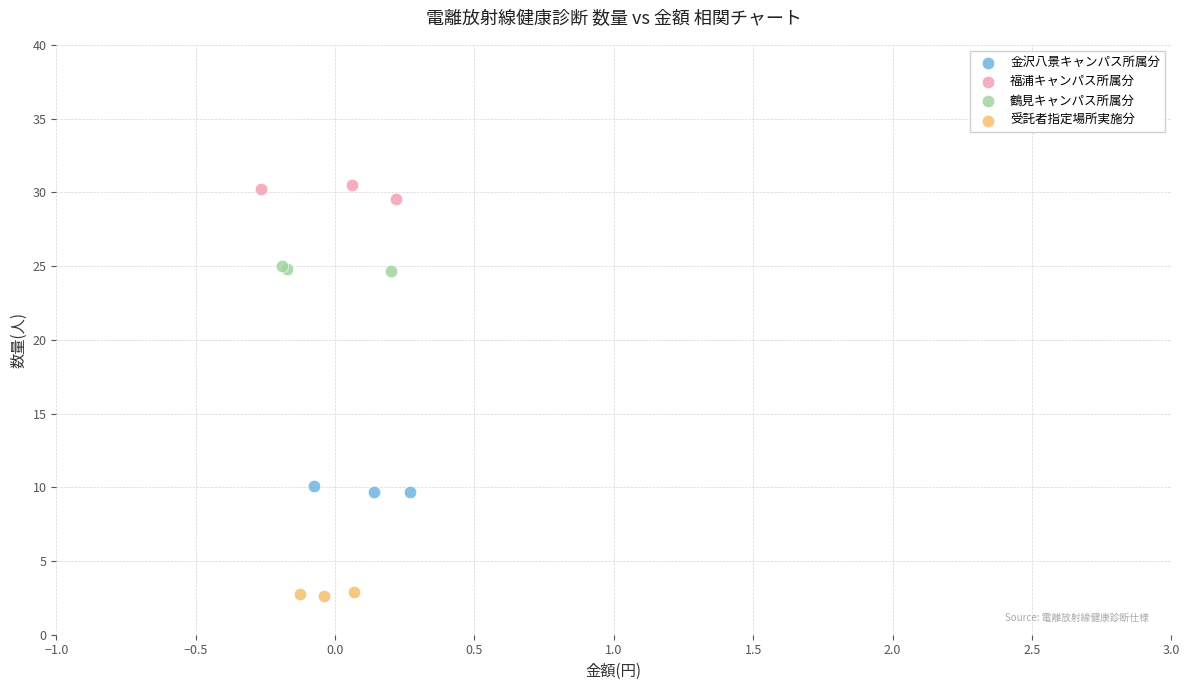

Which series contains the highest Y value?

福浦キャンパス所属分